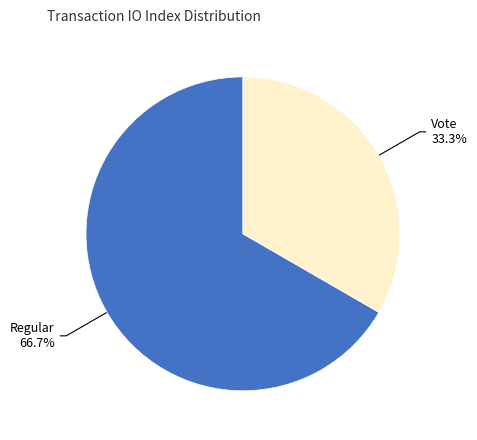

How many segments does this pie chart have?

2